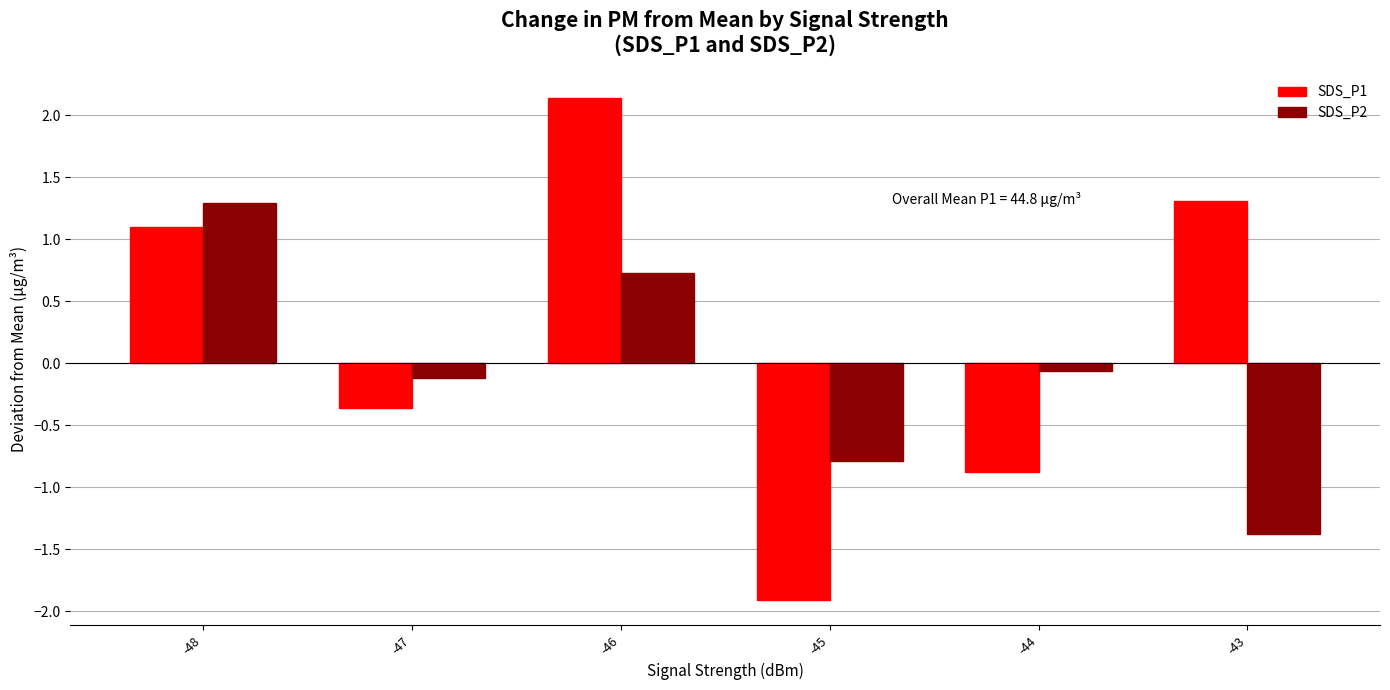

Reading right to left, what are all the values shown in this chart?

SDS_P1: -43=1.3	-44=-0.9	-45=-1.9	-46=2.1	-47=-0.4	-48=1.1
SDS_P2: -43=-1.4	-44=-0.1	-45=-0.8	-46=0.7	-47=-0.1	-48=1.3